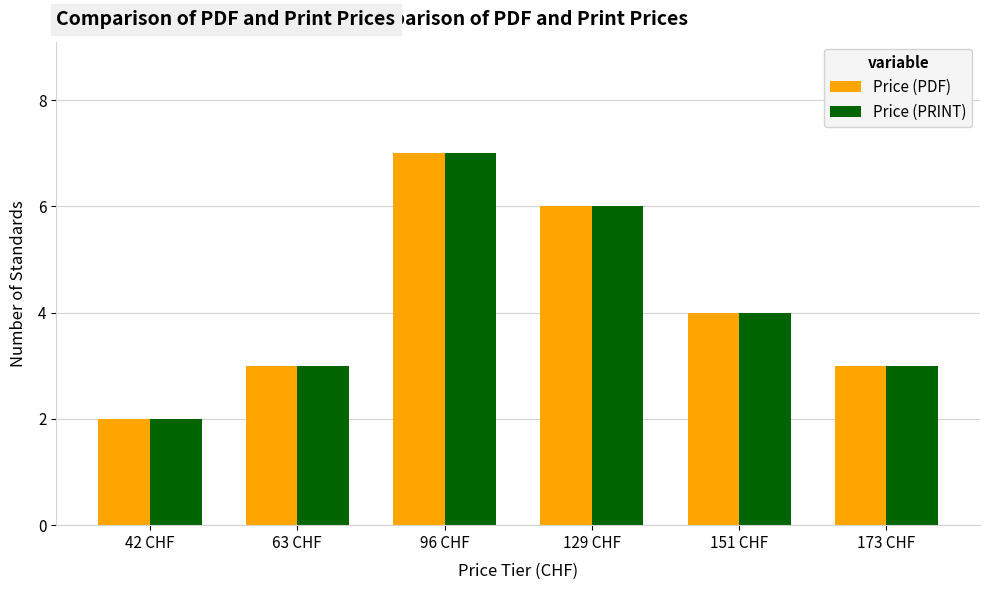

What is the difference between the maximum and minimum values in the Price (PRINT) series?

5